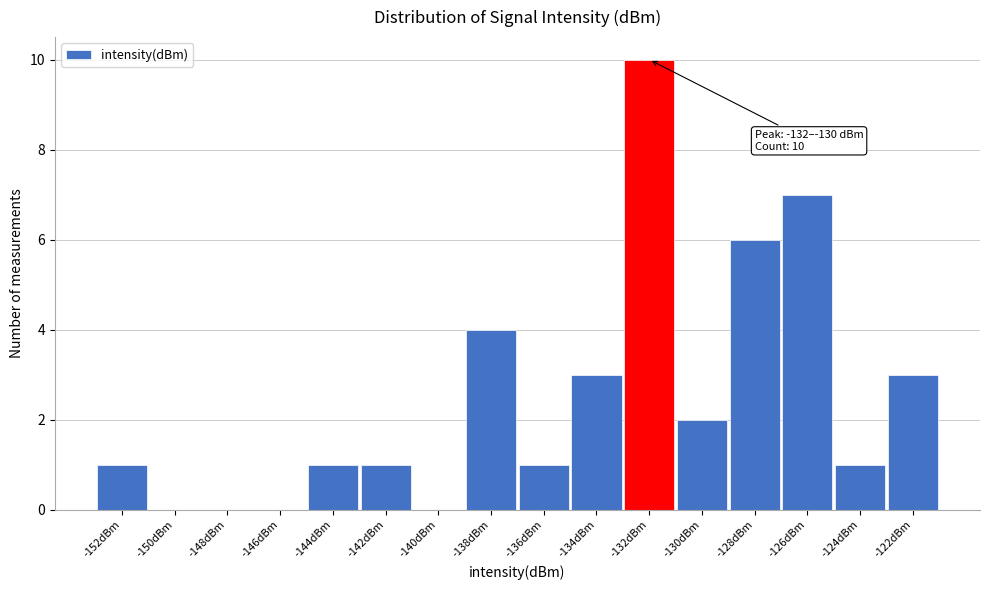

Reading right to left, extract all data points from this chart.

-122dBm=3	-124dBm=1	-126dBm=7	-128dBm=6	-130dBm=2	-132dBm=10	-134dBm=3	-136dBm=1	-138dBm=4	-140dBm=0	-142dBm=1	-144dBm=1	-146dBm=0	-148dBm=0	-150dBm=0	-152dBm=1